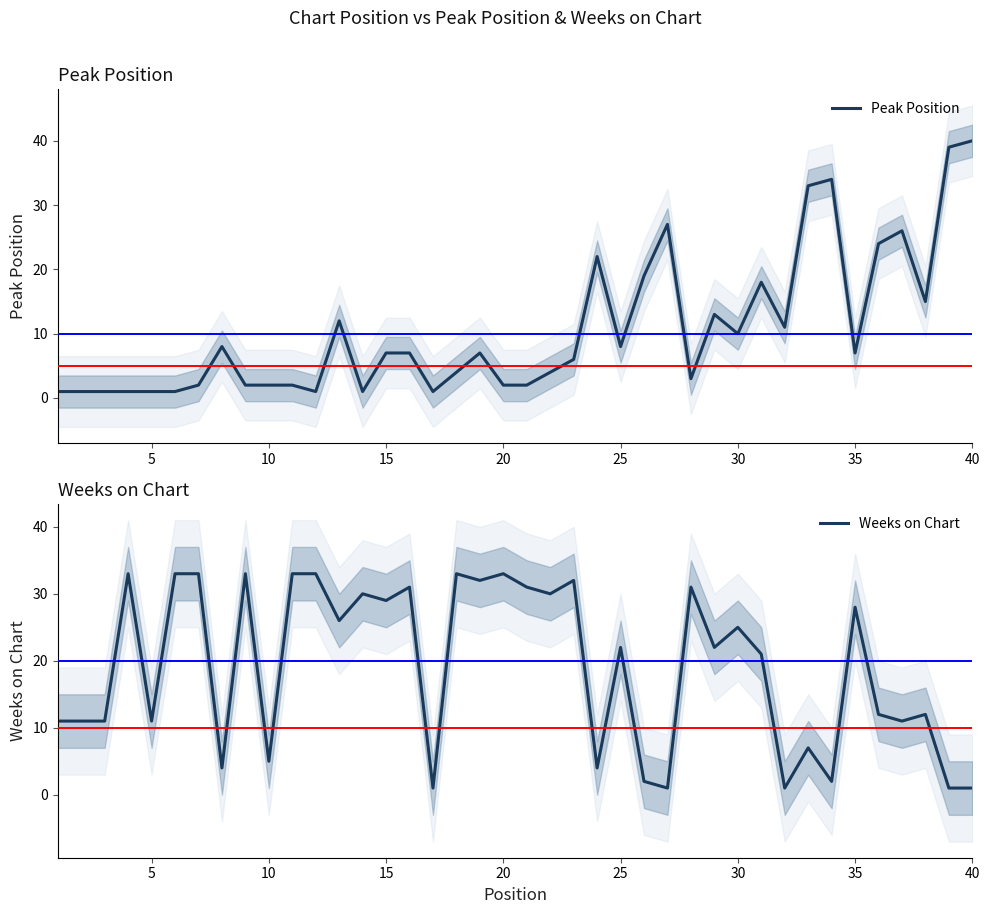

What are all the series names shown in the legend?

Peak Position, Weeks on Chart